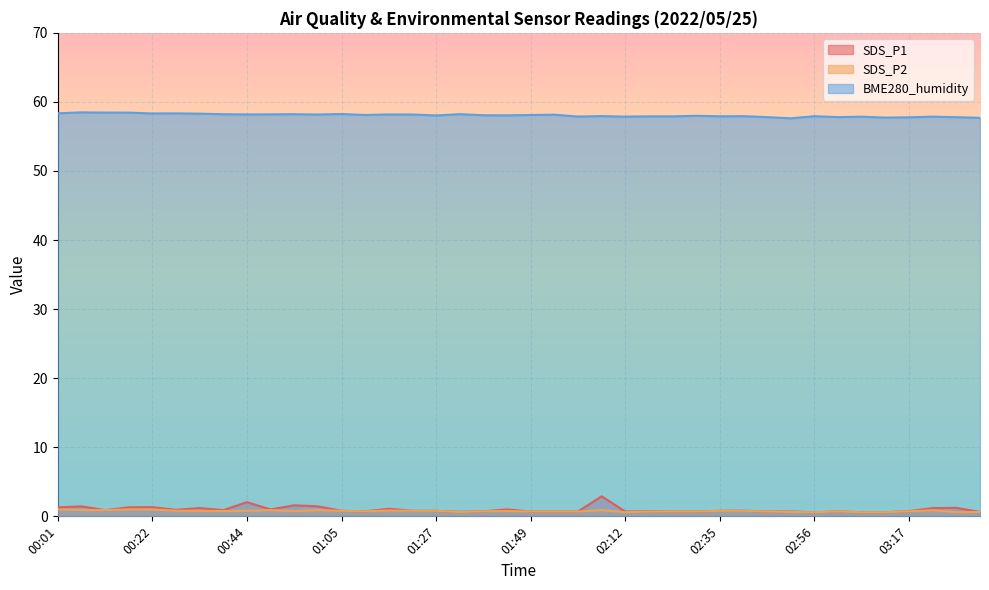

What is the average value of the SDS_P2 series?

0.8